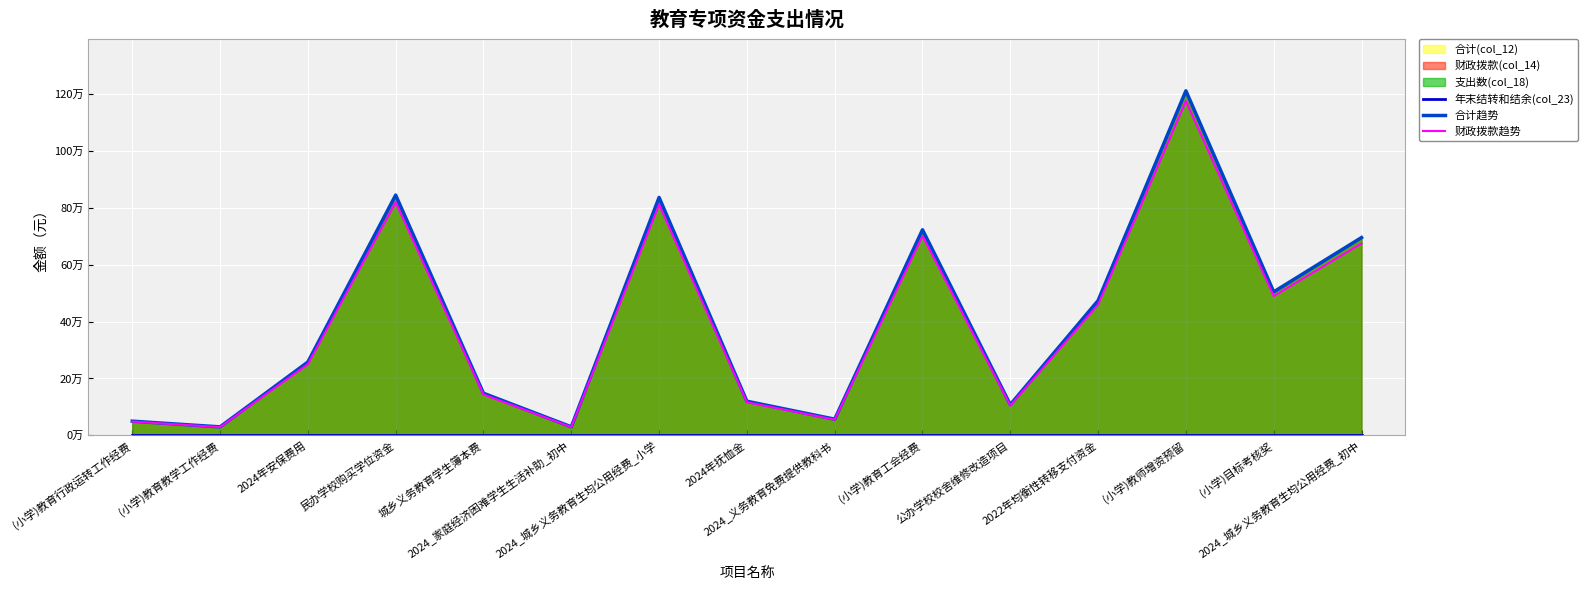

At which category does 财政拨款趋势 reach its first local valley?

(小学)教育教学工作经费